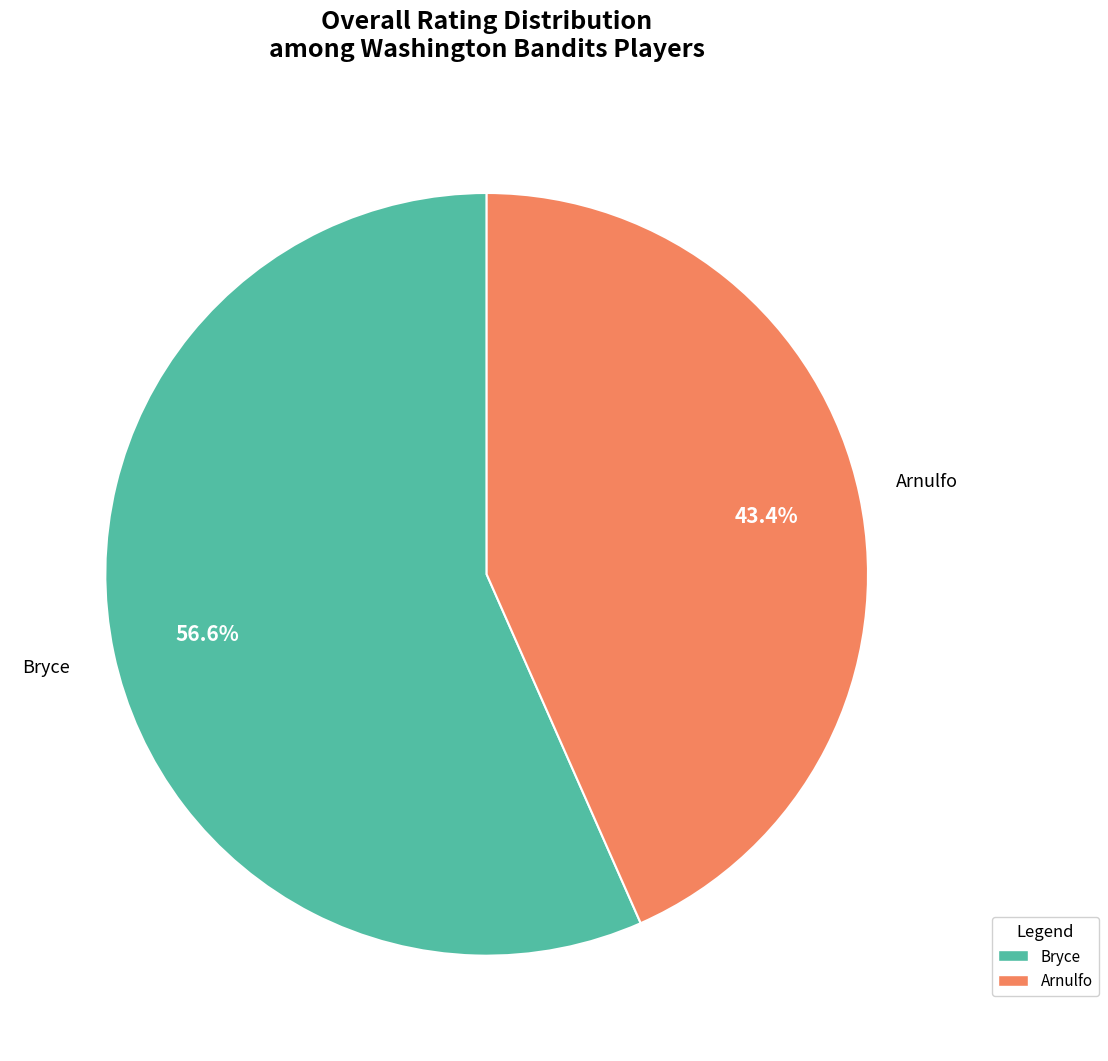

Is it true that Arnulfo is 43% of the pie?

True